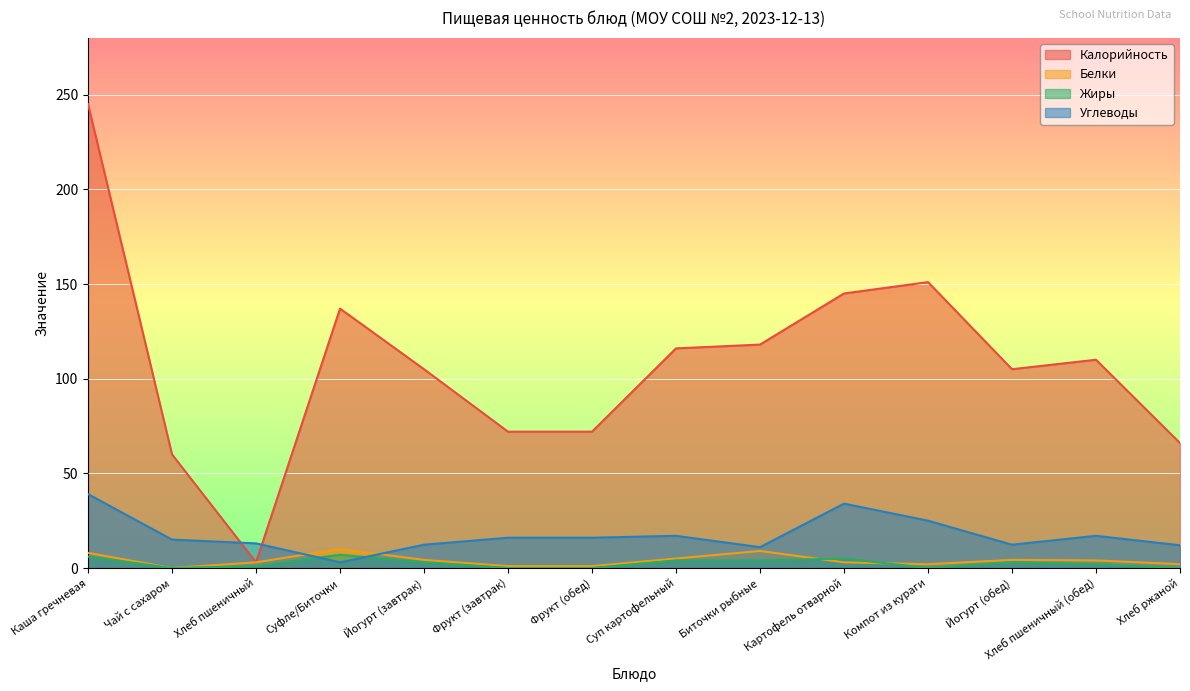

True or false: Белки and Калорийность intersect in this chart.

False